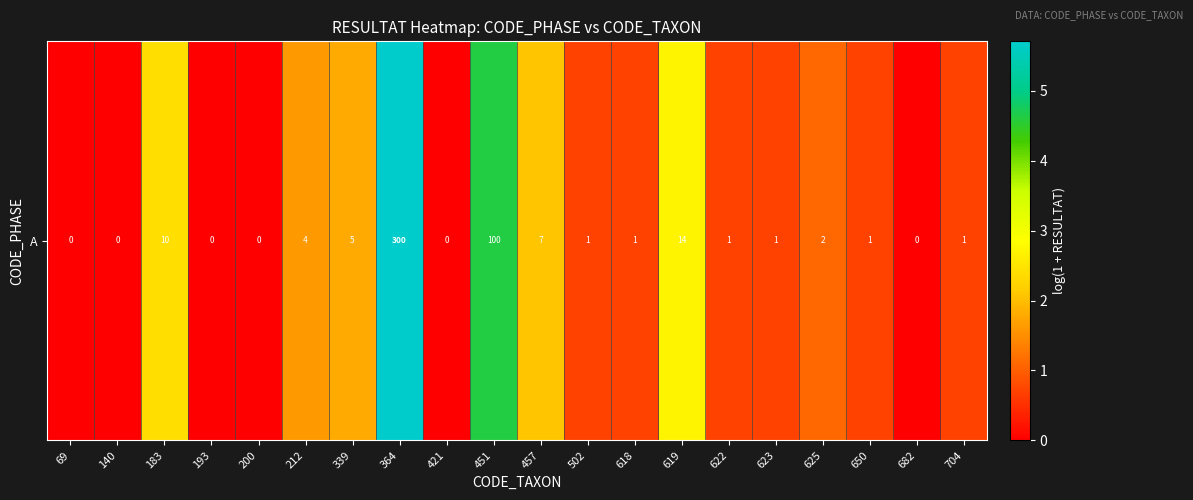

True or false: the data shows 0.0 at 193.

True